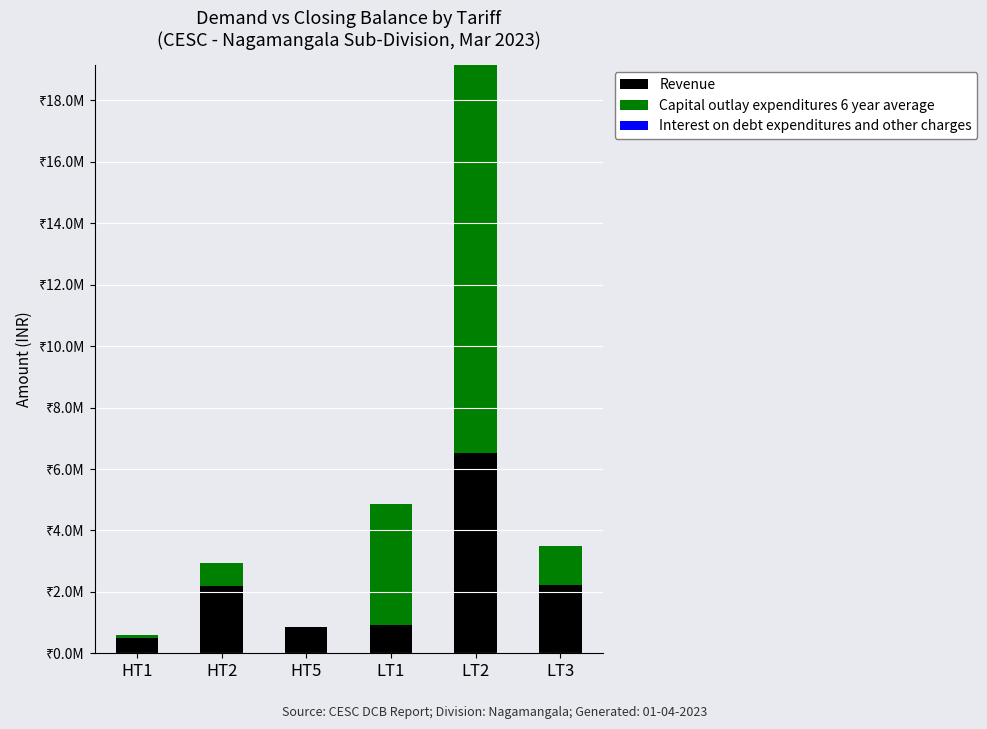

What is the label of the 3rd bar from the right?

LT1